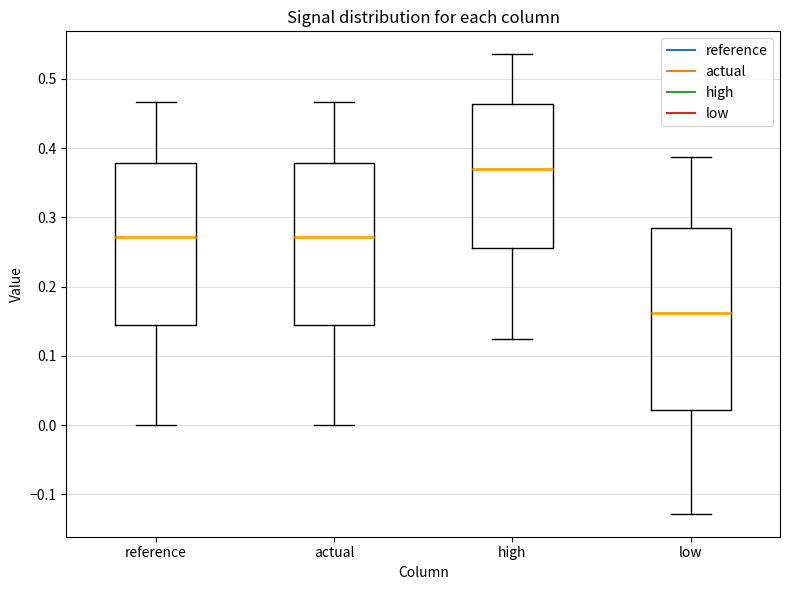

Reading left to right, transcribe this box plot: for each box, give where its median line is, the range the box spans, and where its two whiskers end, as read against the y-axis. The values are not printed on the chart, so give them approximately, as read against the axis.

reference: median 0.27, box 0.14 to 0.38, whiskers 0.00 to 0.47
actual: median 0.27, box 0.14 to 0.38, whiskers 0.00 to 0.47
high: median 0.37, box 0.26 to 0.46, whiskers 0.12 to 0.54
low: median 0.16, box 0.02 to 0.28, whiskers -0.13 to 0.39